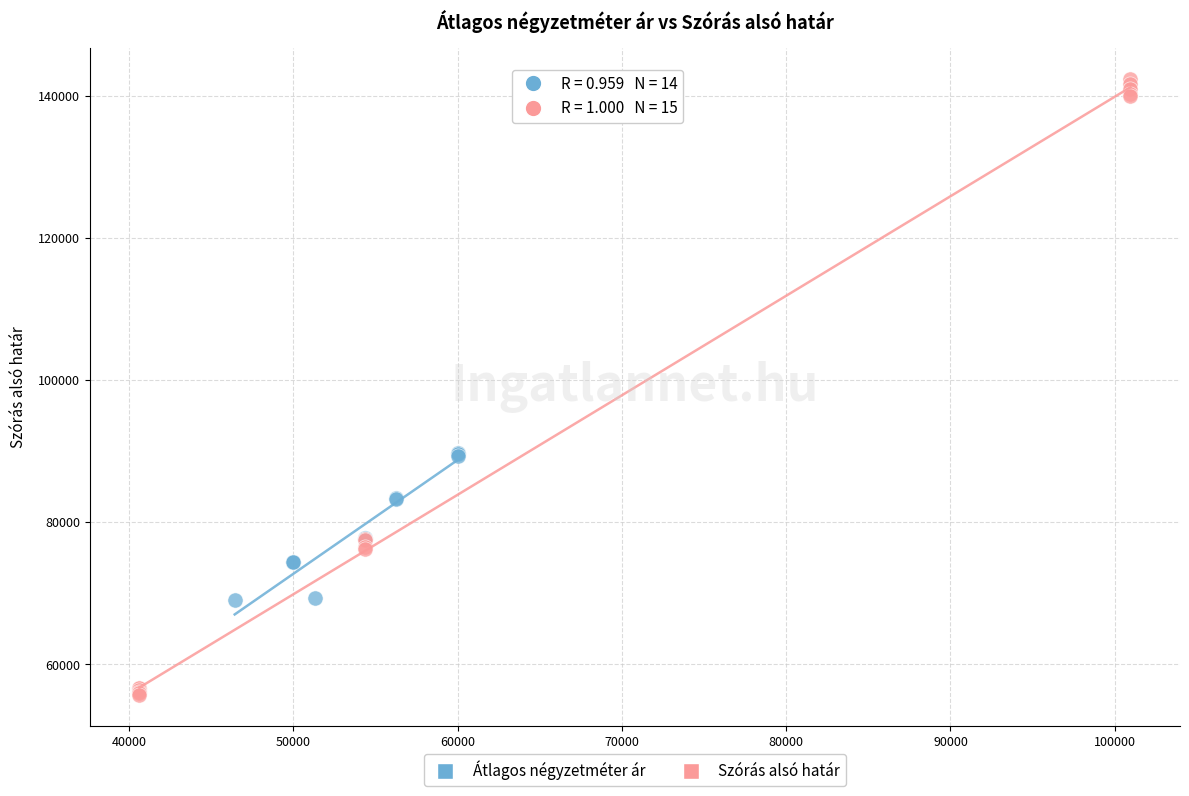

Which series reaches the minimum Y coordinate?

Szórás alsó határ